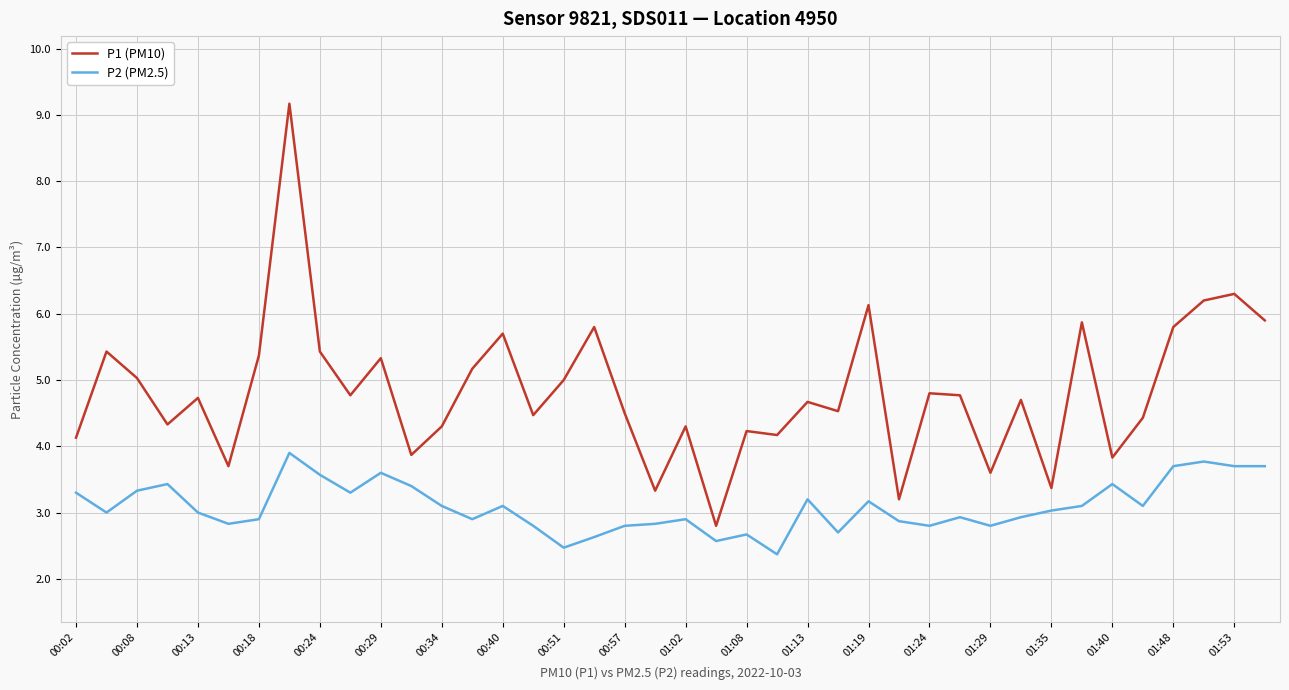

Rank the series by their maximum value, from highest to lowest.

P1 (PM10), P2 (PM2.5)